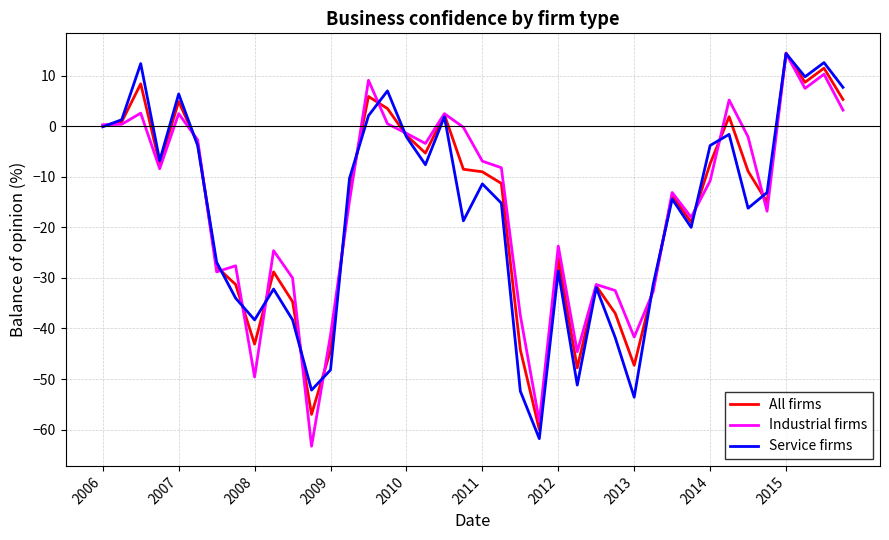

How many categories are shown in the chart?

40